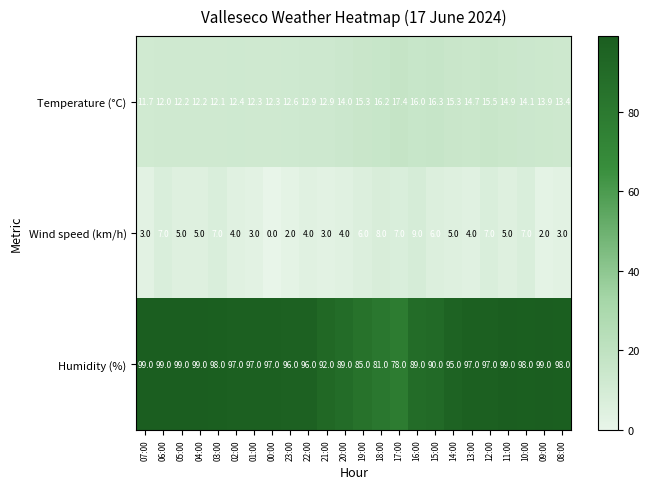

At which category is the sum across all series the highest?

12:00